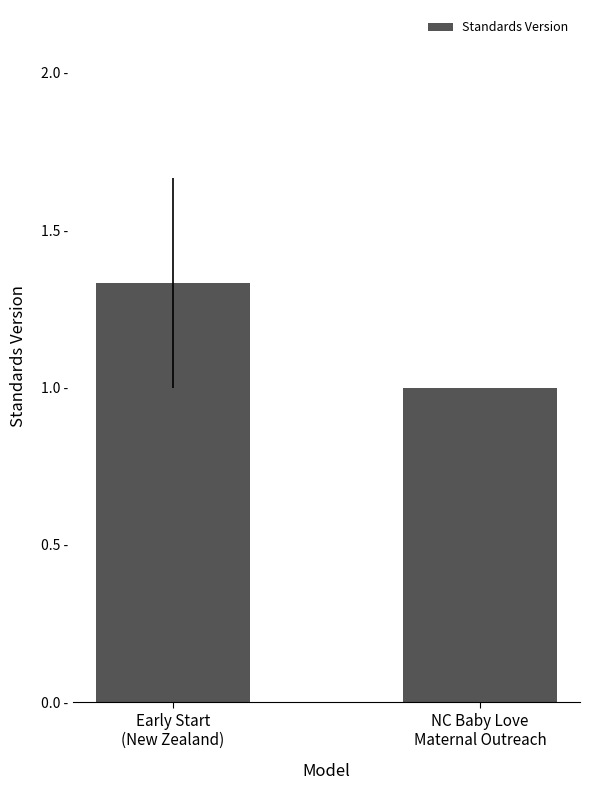

Are the bars horizontal?

No